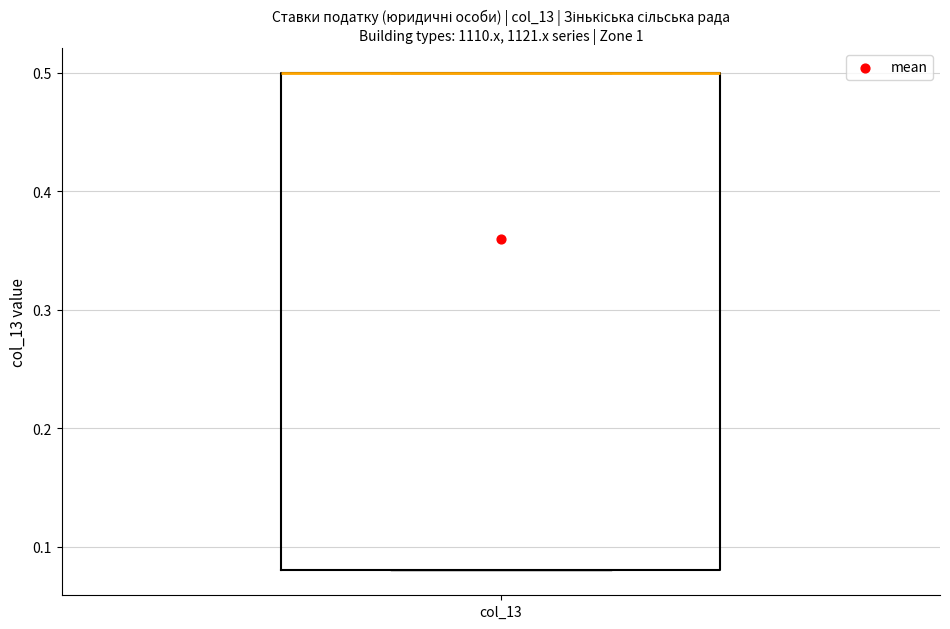

Transcribe this box plot: give where the median line is, the range the box spans, and where the two whiskers end, as read against the y-axis. The values are not printed on the chart, so give them approximately, as read against the axis.

median 0.50 (drawn on the box's upper edge), box 0.08 to 0.50, whiskers 0.08 to 0.50